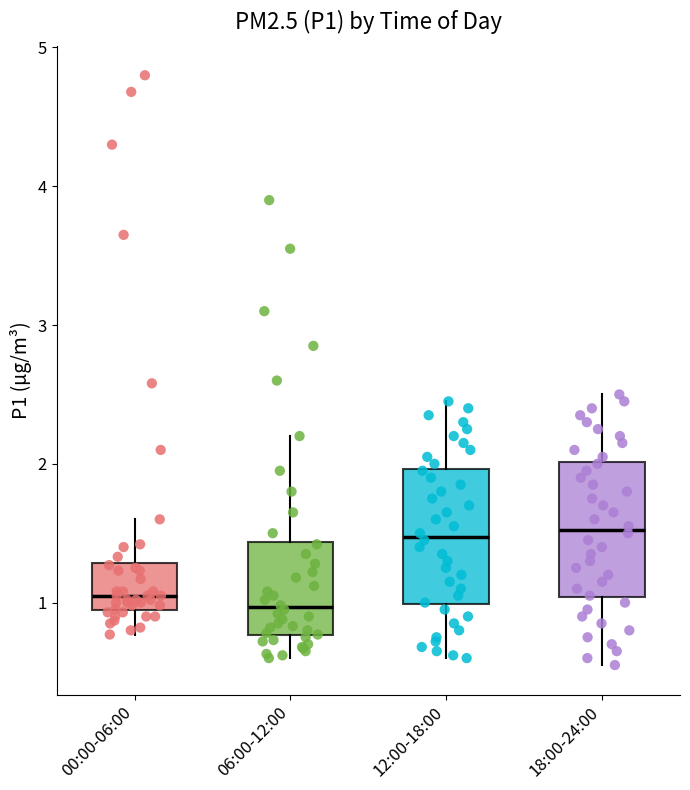

Reading left to right, transcribe this box plot: for each box, give where its median line is, the range the box spans, and where its two whiskers end, as read against the y-axis. The values are not printed on the chart, so give them approximately, as read against the axis.

00:00-06:00: median 1.1, box 0.9 to 1.3, whiskers 0.8 to 1.6
06:00-12:00: median 1.0, box 0.8 to 1.4, whiskers 0.6 to 2.2
12:00-18:00: median 1.5, box 1.0 to 2.0, whiskers 0.6 to 2.5
18:00-24:00: median 1.5, box 1.0 to 2.0, whiskers 0.6 to 2.5